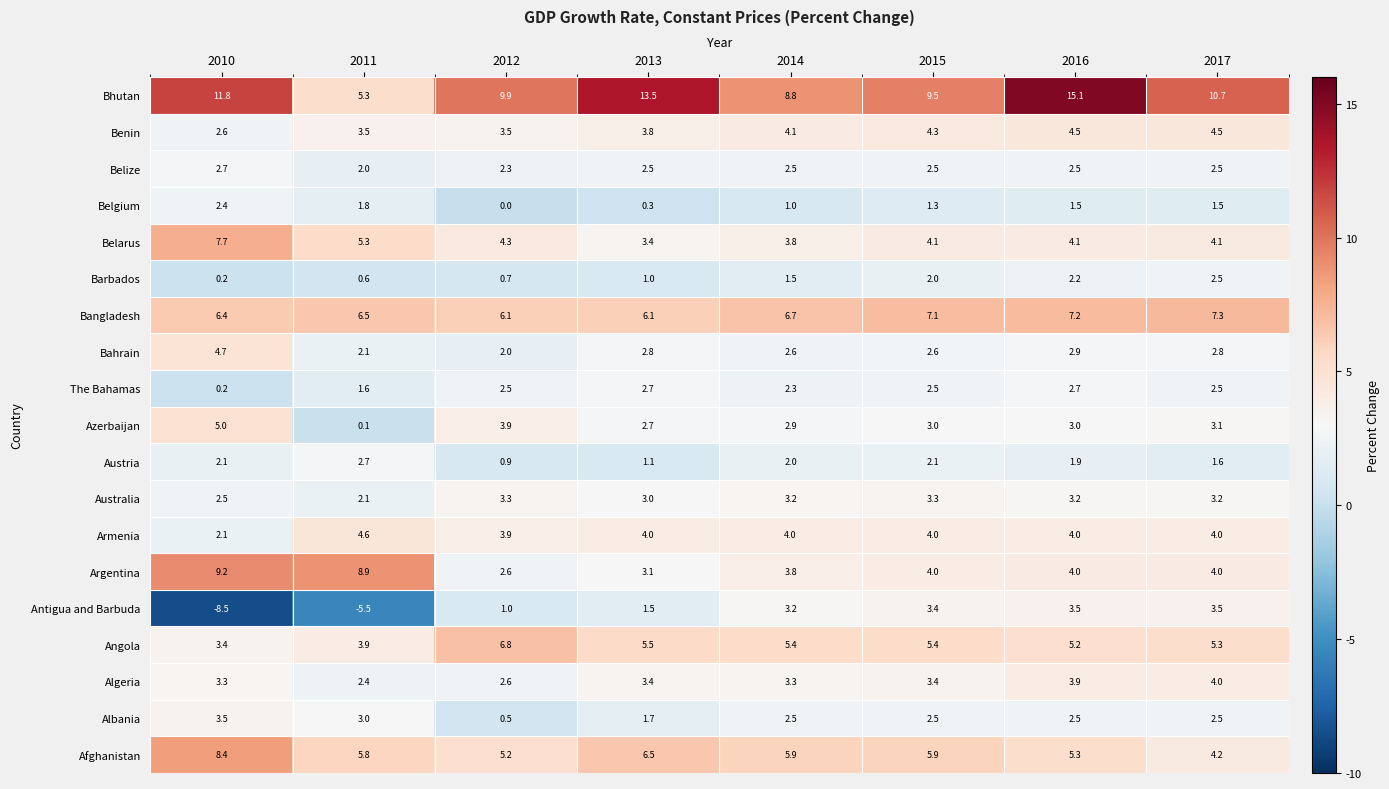

What is the sum of the Algeria values at 2010 and 2015?

6.7